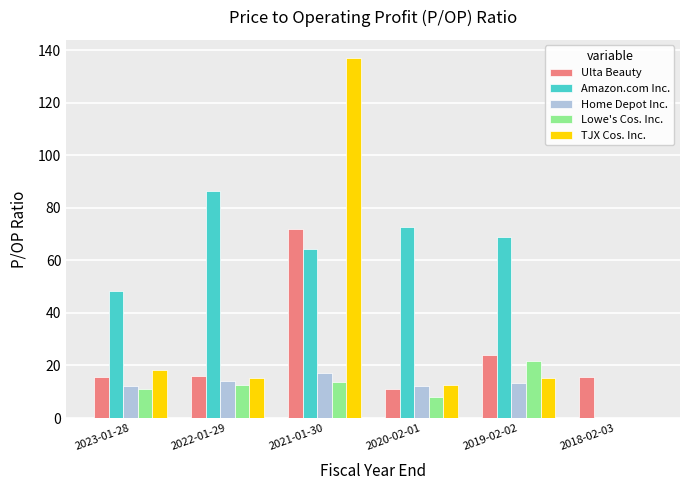

Which series has the largest total across all categories?

Amazon.com Inc.